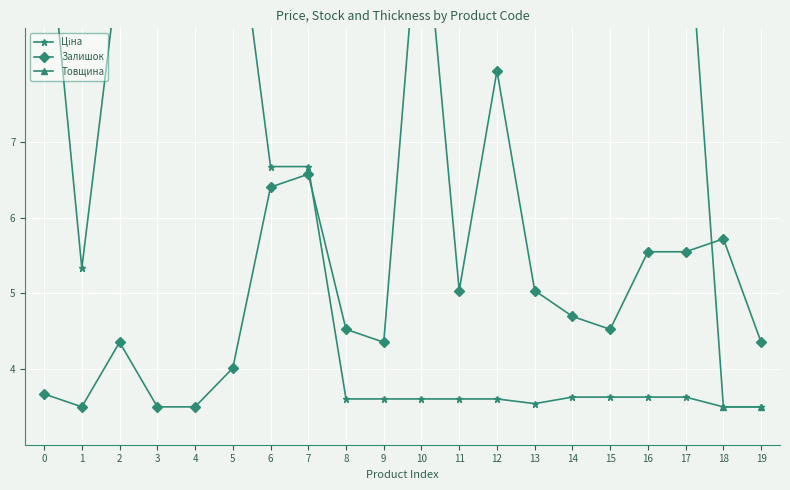

Between which two adjacent categories do Ціна and Залишок first intersect?

7 and 8